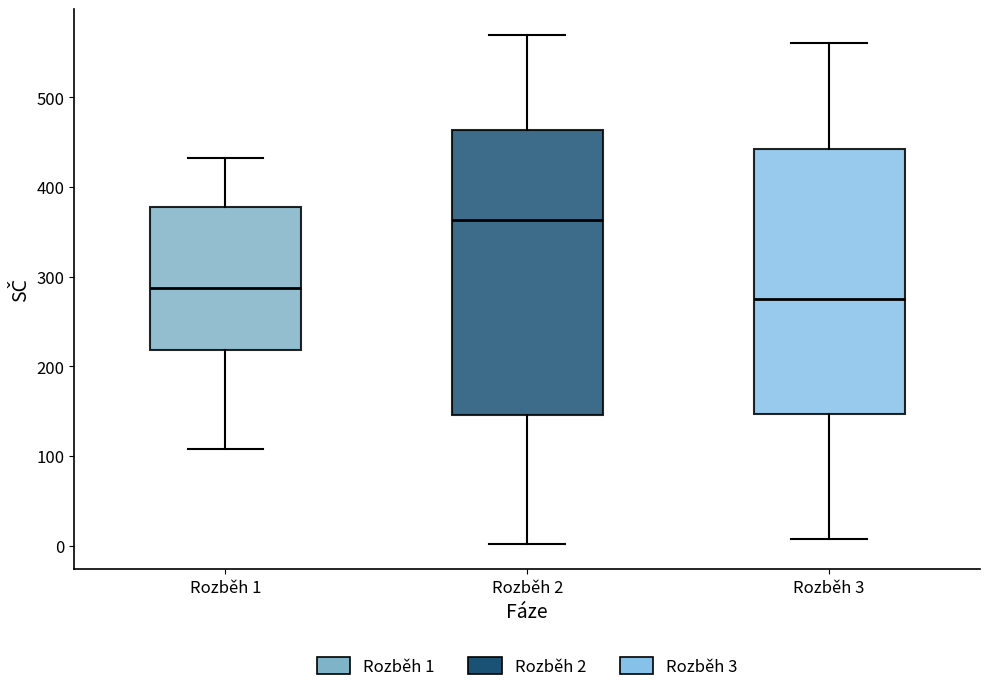

Where is the lower edge of the box for Rozběh 2 on the y-axis? The values are not printed on the chart, so give them approximately, as read against the axis.

150